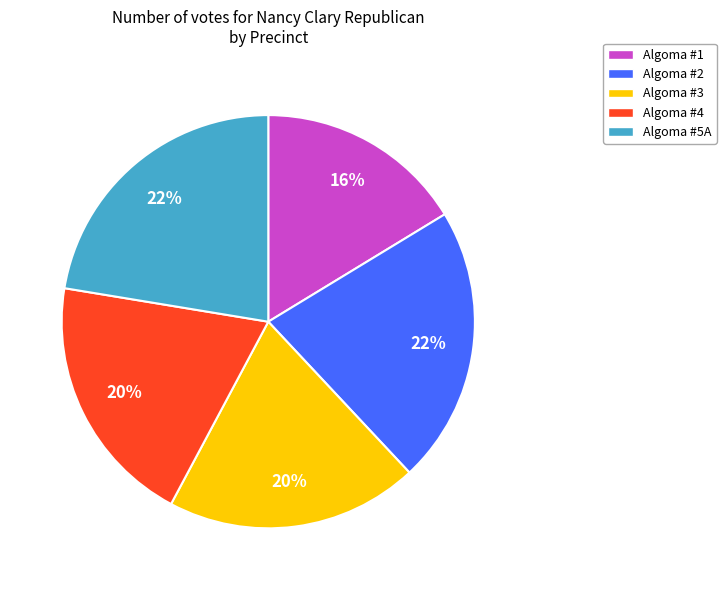

Do Algoma #5A and Algoma #3 together represent more than half of the pie?

No